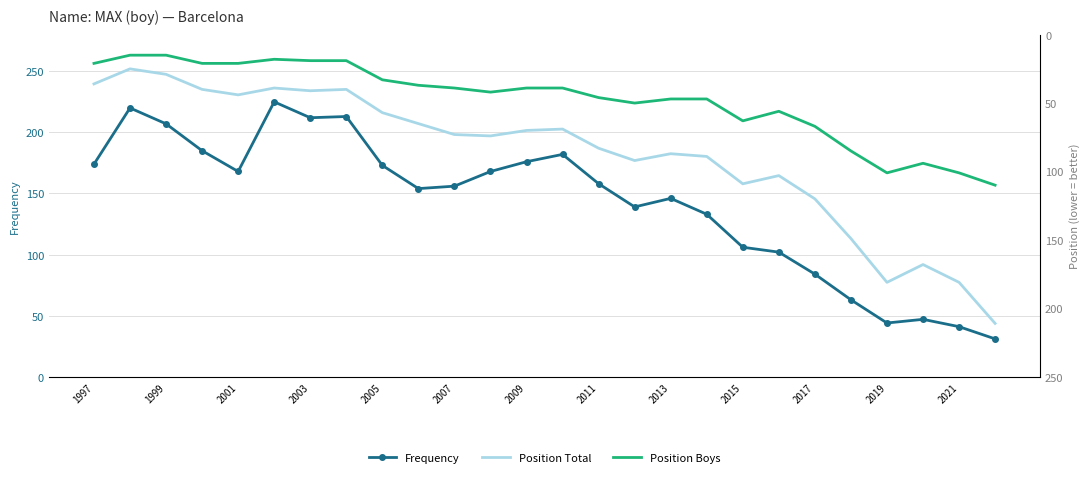

At which category does Frequency reach its first local valley?

2001